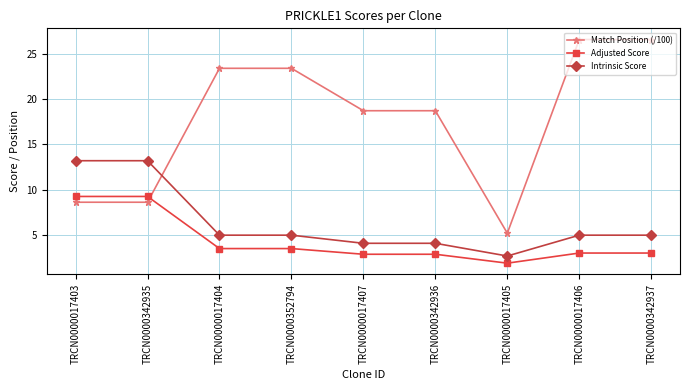

True or false: Intrinsic Score and Adjusted Score intersect in this chart.

False